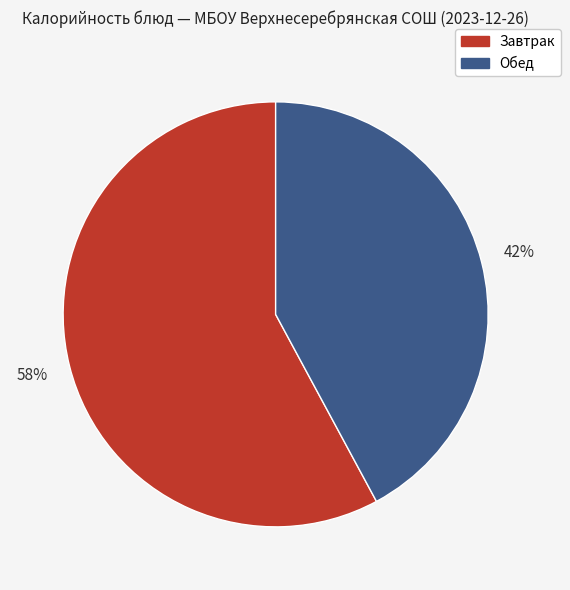

Combined, do Завтрак and Обед account for over 50%?

Yes